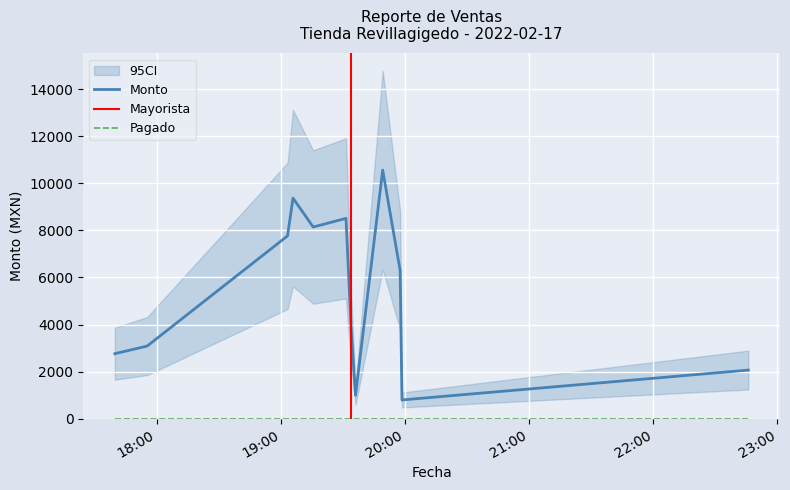

How many data points does each series have?

12